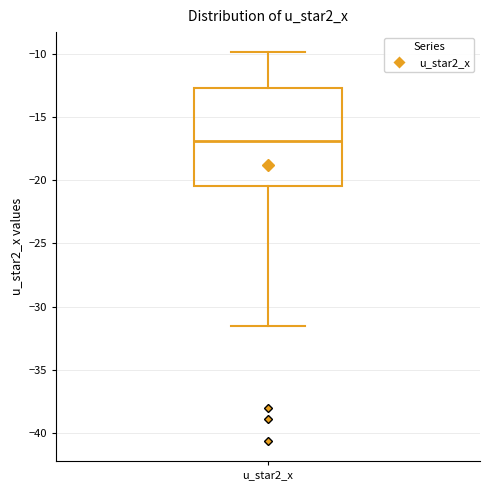

Transcribe this box plot: give where the median line is, the range the box spans, and where the two whiskers end, as read against the y-axis. The values are not printed on the chart, so give them approximately, as read against the axis.

median -17.0, box -20.5 to -12.5, whiskers -31.5 to -10.0